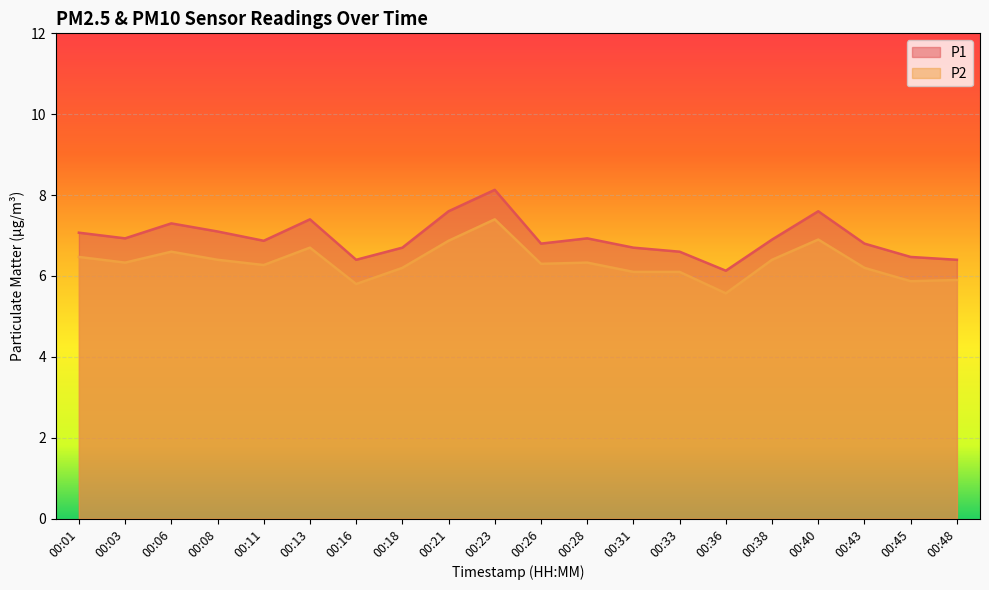

The value of P2 at 00:40 is 6.9. True or false?

True